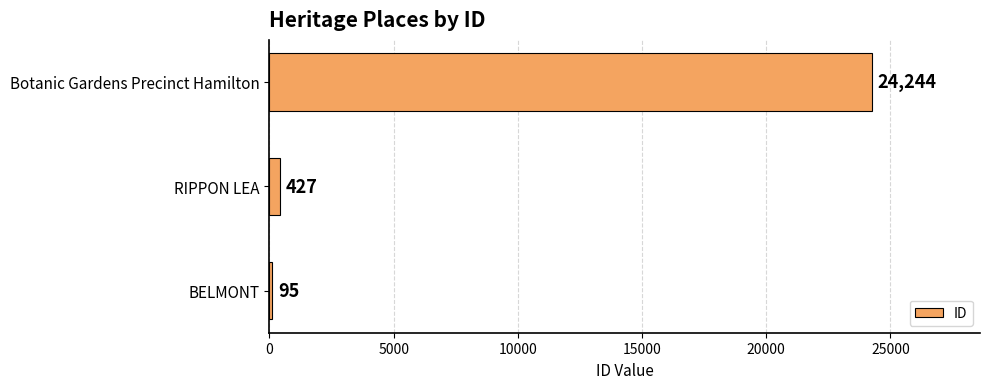

What is the sum of all values?

24766